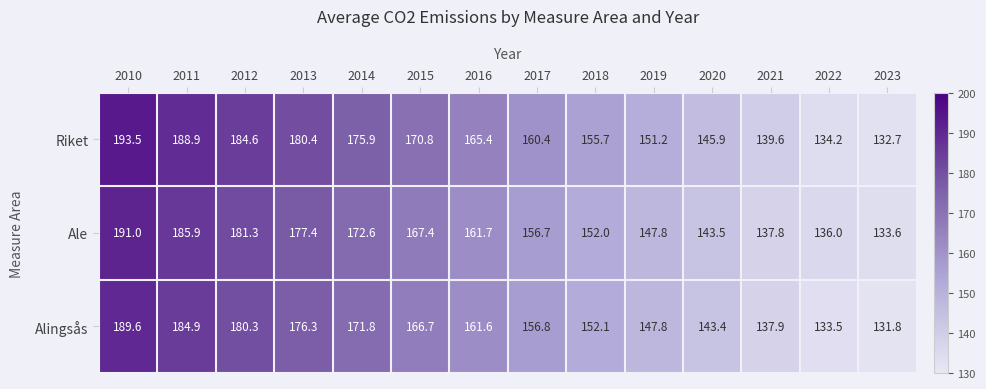

What is the minimum value shown in the chart?

131.8